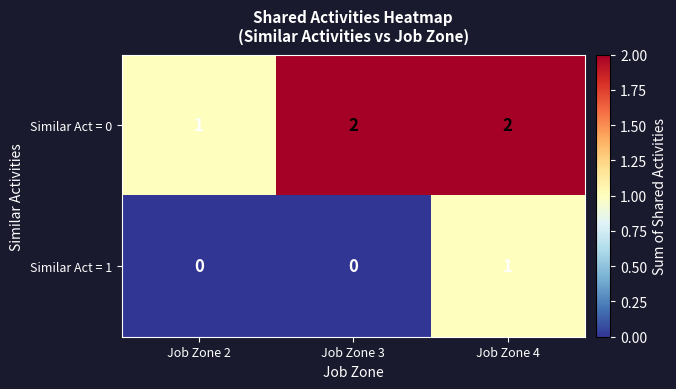

True or false: Similar Act = 1 has a value of -1 at Job Zone 2.

False